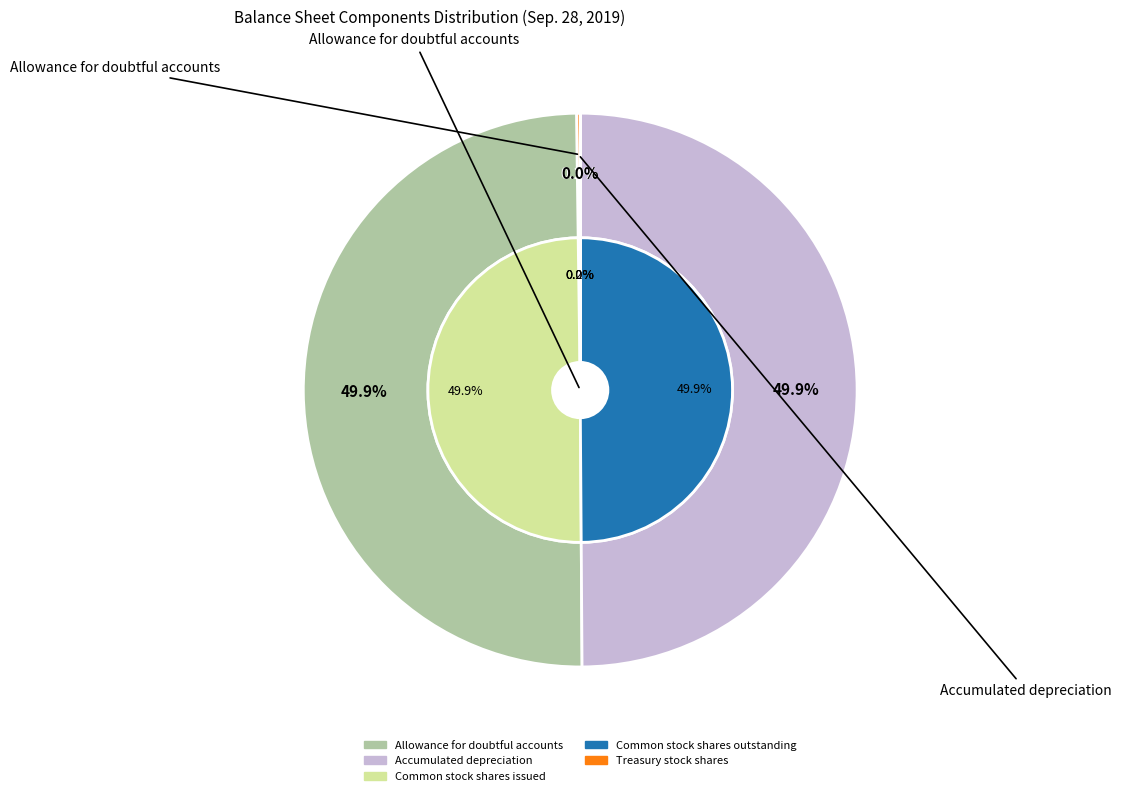

Does Common stock shares issued represent more than half of the total?

No